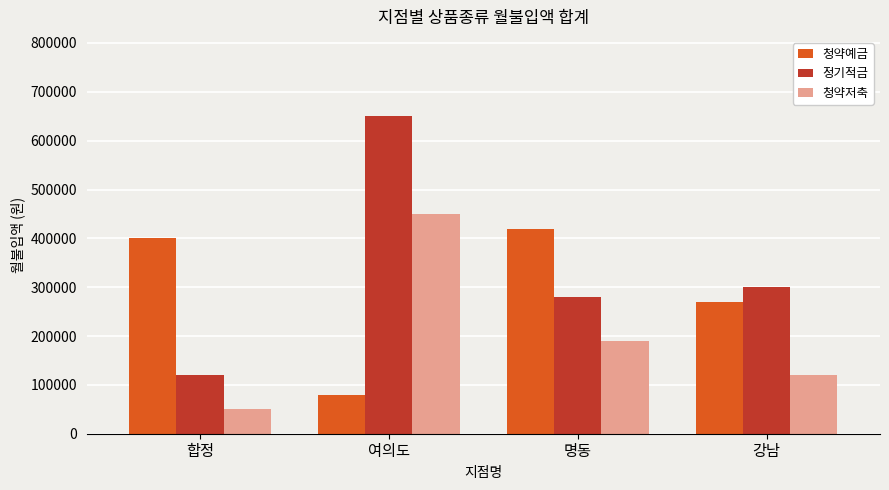

Is the value of 청약저축 at 명동 greater than the value of 청약예금 at 명동?

No